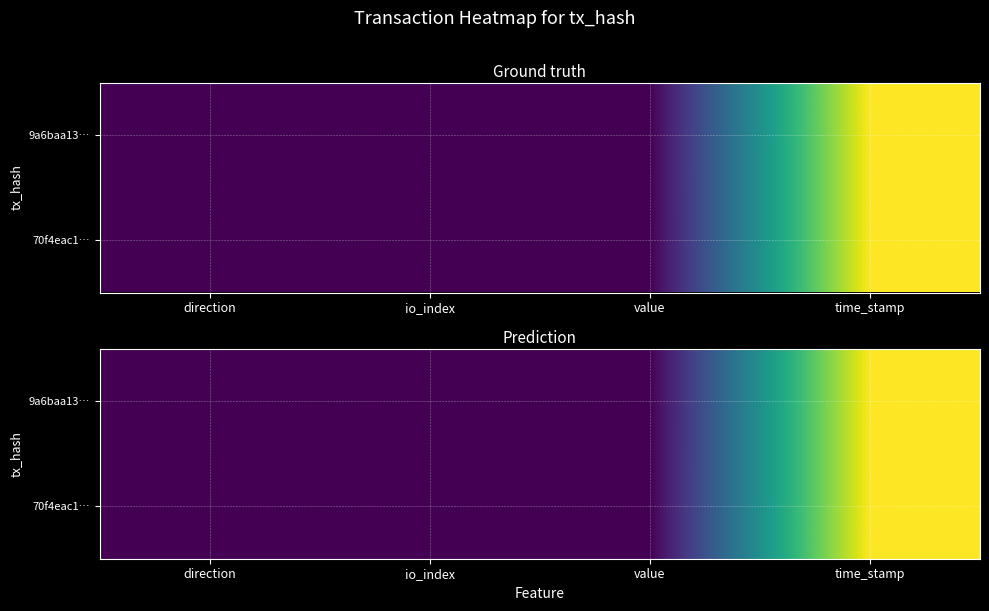

The value of 9a6baa13… at time_stamp is 1.0. True or false?

True